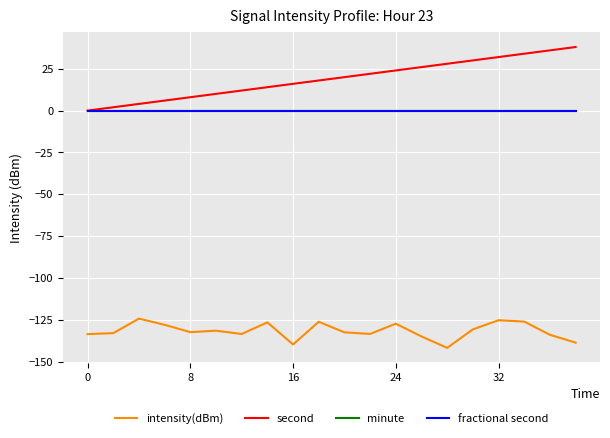

Does the chart have visible grid lines?

Yes